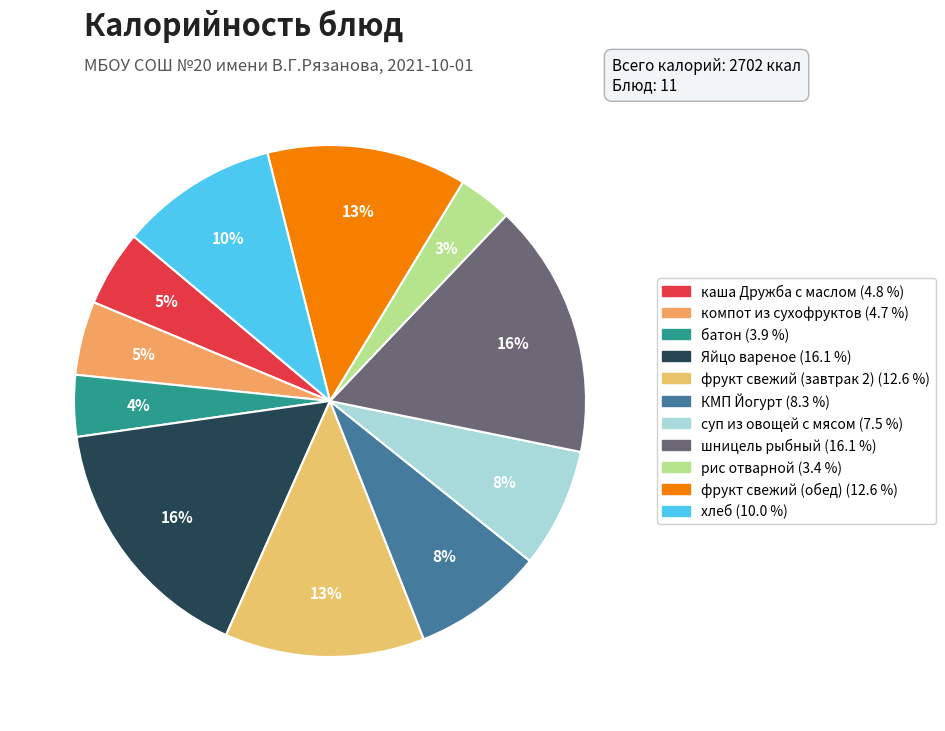

To the nearest percent, what percentage of the pie is суп из овощей с мясом?

8%